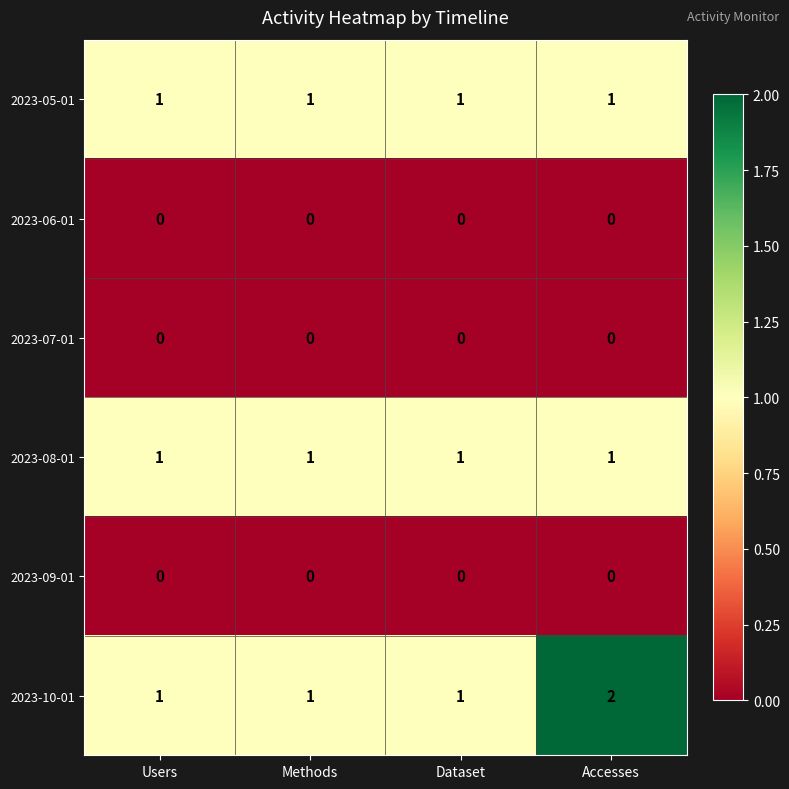

True or false: 2023-10-01 has a value of 1 at Users.

True